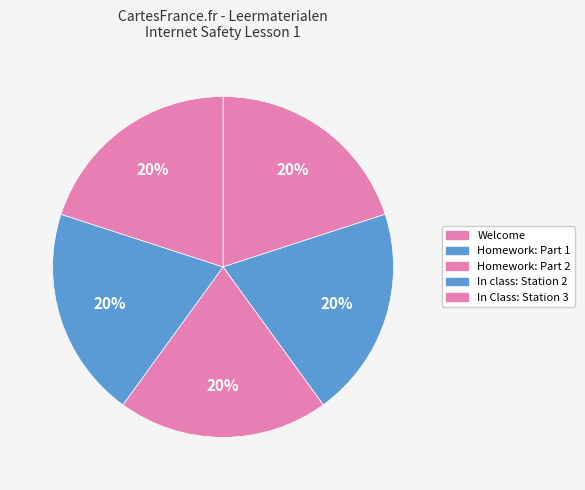

To the nearest percent, what portion does Homework: Part 1 represent?

20%